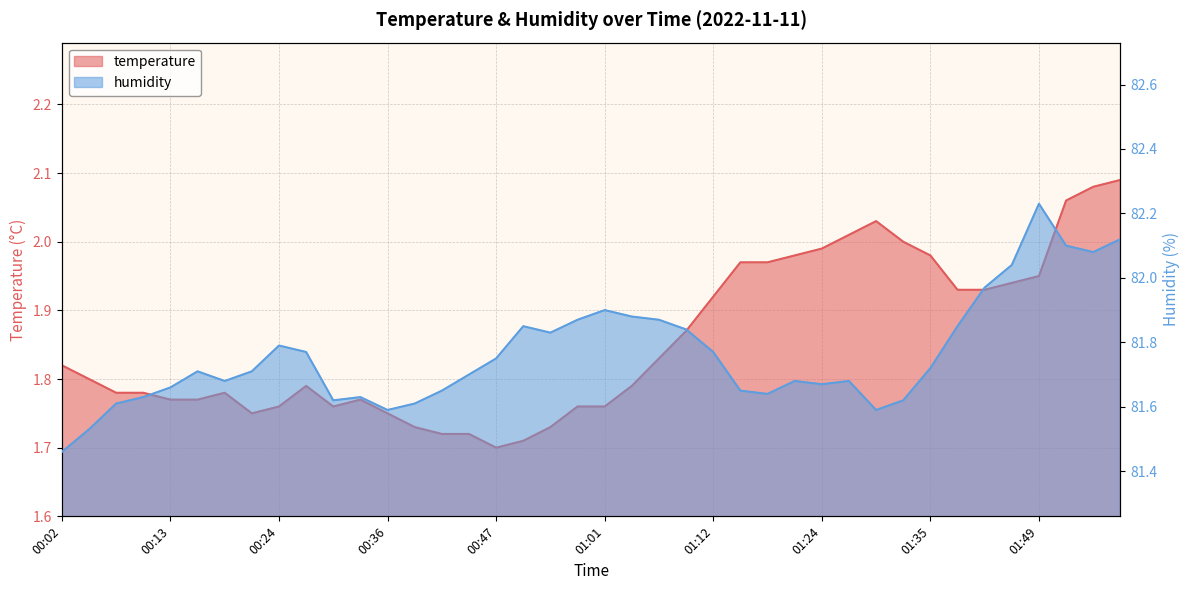

Which series changed the most between 01:07 and 01:12?

humidity